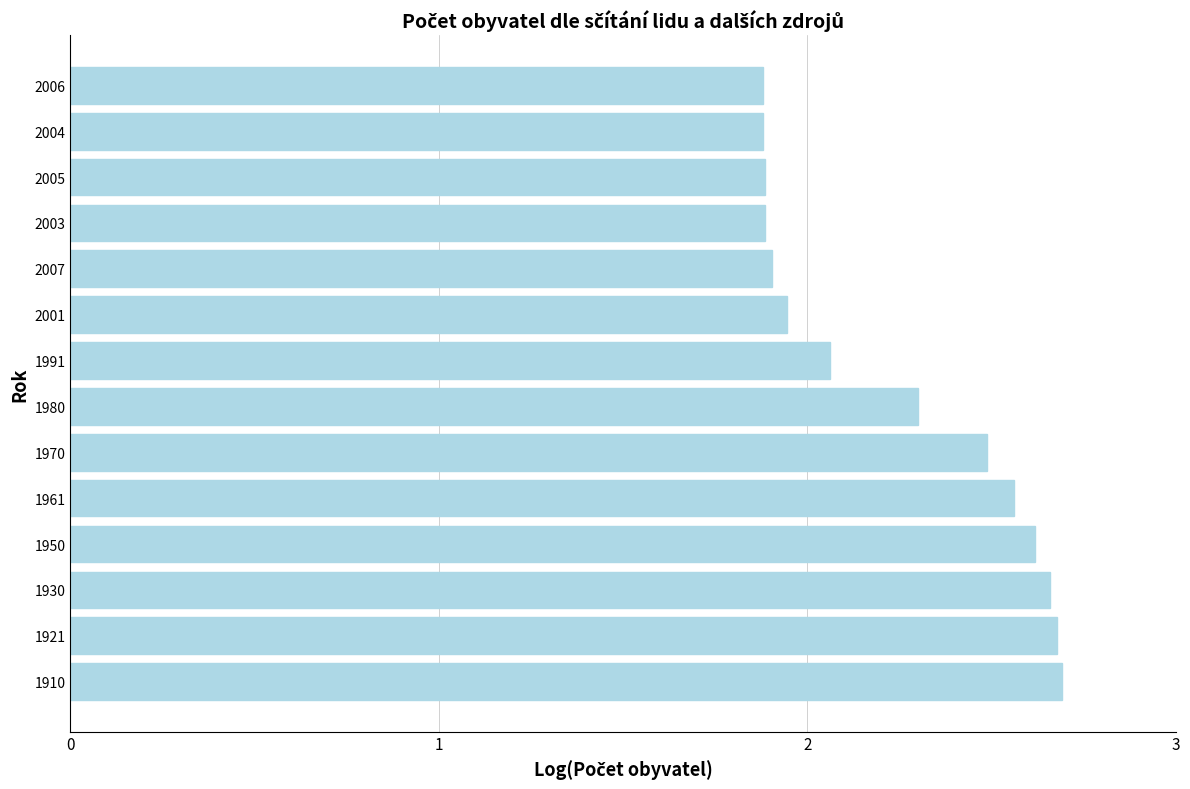

What is the sum of all values?

31.4